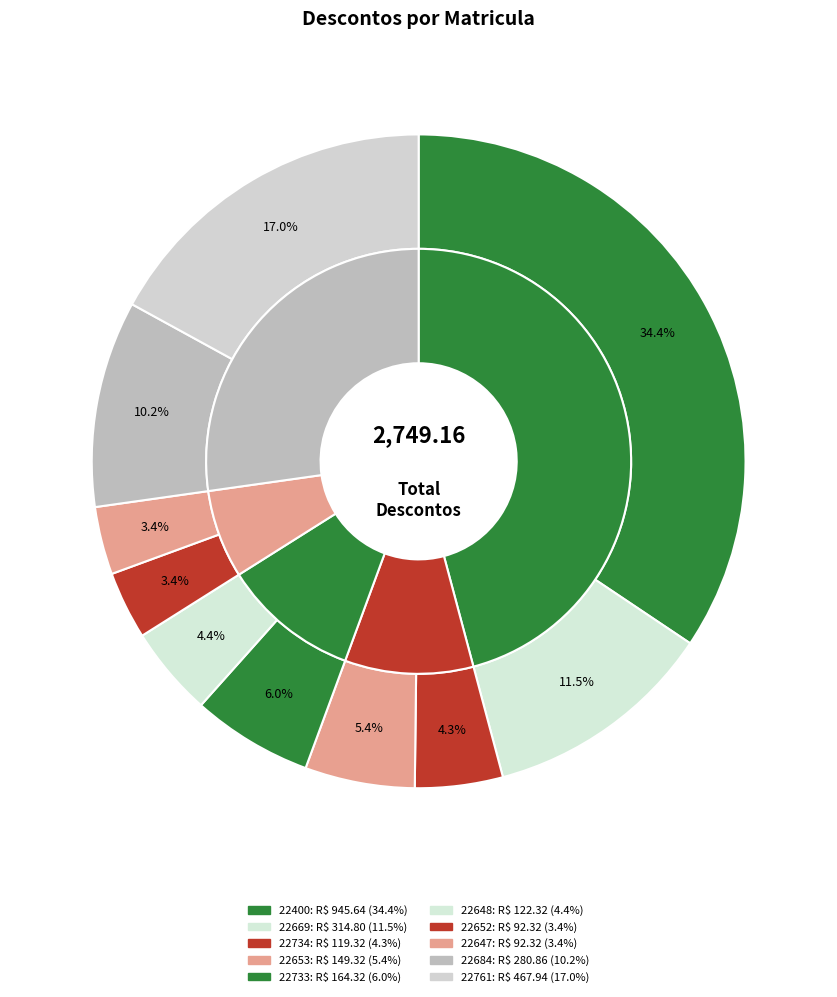

Does any single category account for the majority?

No